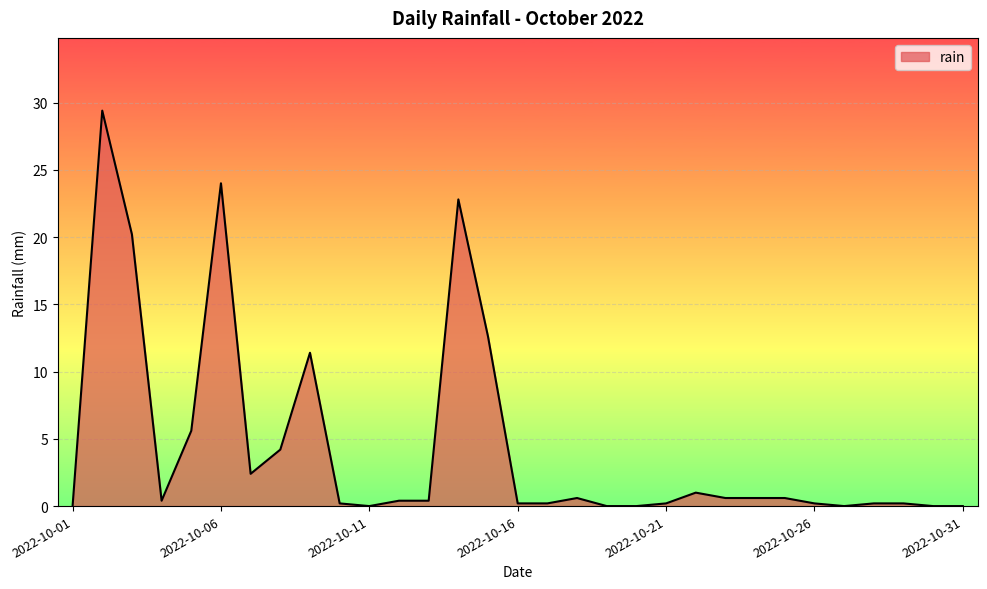

Does the chart have visible grid lines?

Yes